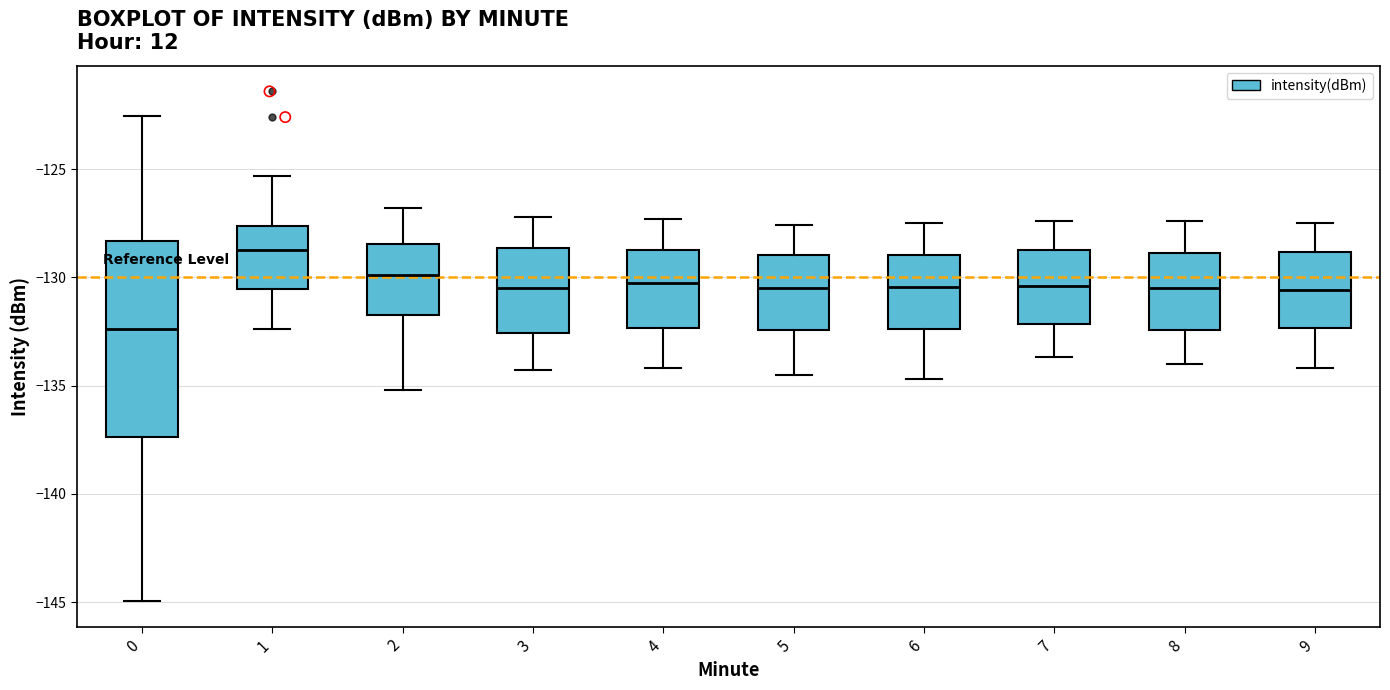

Reading left to right, transcribe this box plot: for each box, give where its median line is, the range the box spans, and where its two whiskers end, as read against the y-axis. The values are not printed on the chart, so give them approximately, as read against the axis.

0: median -132.5, box -137.5 to -128.5, whiskers -145.0 to -122.5
1: median -128.5, box -130.5 to -127.5, whiskers -132.5 to -125.5
2: median -130.0, box -131.5 to -128.5, whiskers -135.0 to -127.0
3: median -130.5, box -132.5 to -128.5, whiskers -134.5 to -127.0
4: median -130.0, box -132.5 to -128.5, whiskers -134.0 to -127.5
5: median -130.5, box -132.5 to -129.0, whiskers -134.5 to -127.5
6: median -130.5, box -132.5 to -129.0, whiskers -134.5 to -127.5
7: median -130.5, box -132.0 to -128.5, whiskers -133.5 to -127.5
8: median -130.5, box -132.5 to -129.0, whiskers -134.0 to -127.5
9: median -130.5, box -132.5 to -129.0, whiskers -134.0 to -127.5